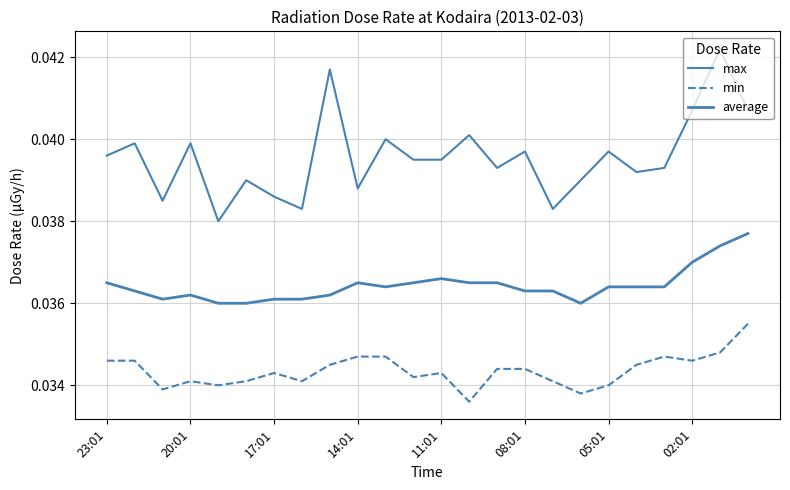

Does the chart have visible grid lines?

Yes